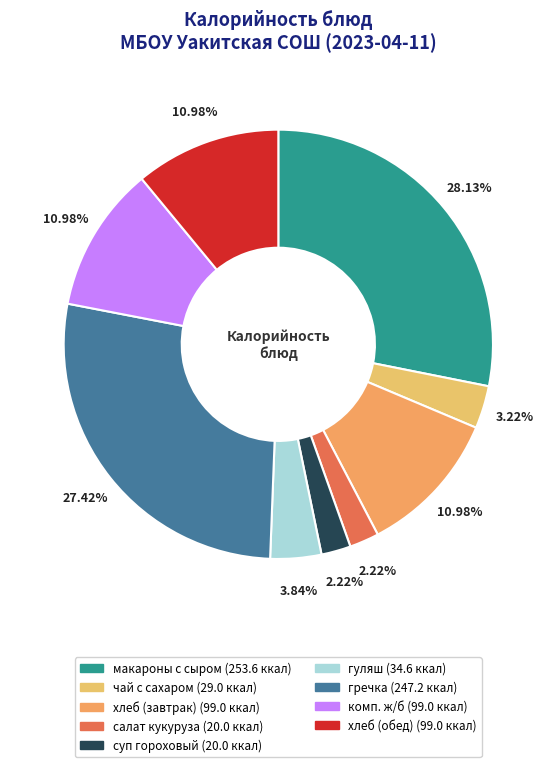

Which slice is the largest?

макароны с сыром